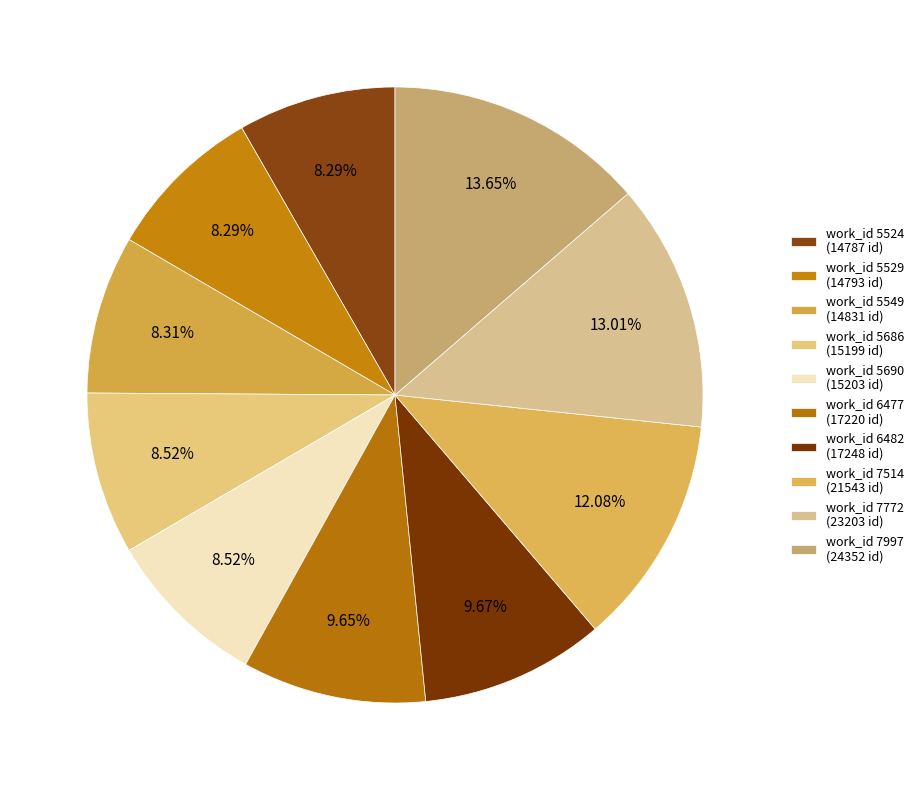

How many segments does this pie chart have?

10